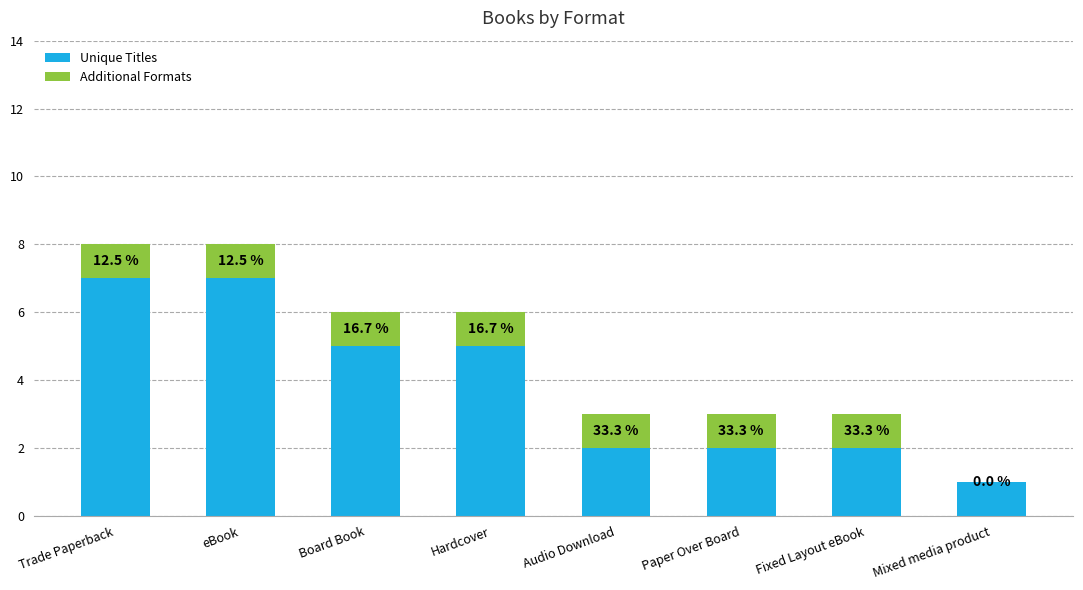

What are all the series names shown in the legend?

Unique Titles, Additional Formats